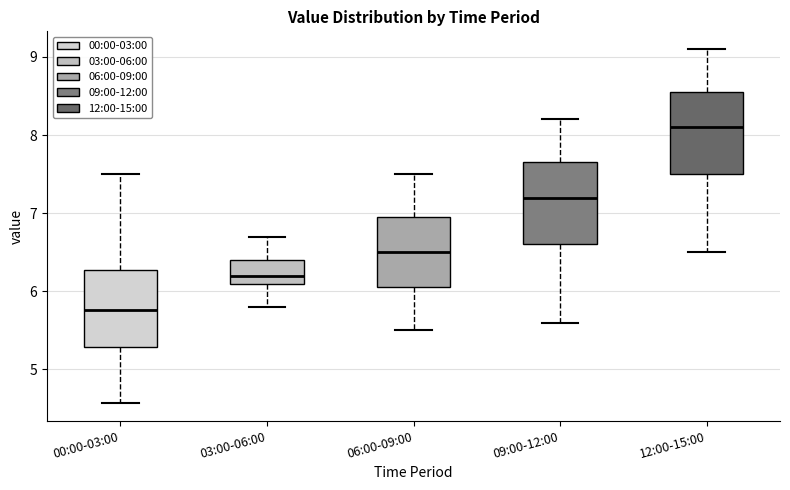

Which box has the lowest median line?

00:00-03:00